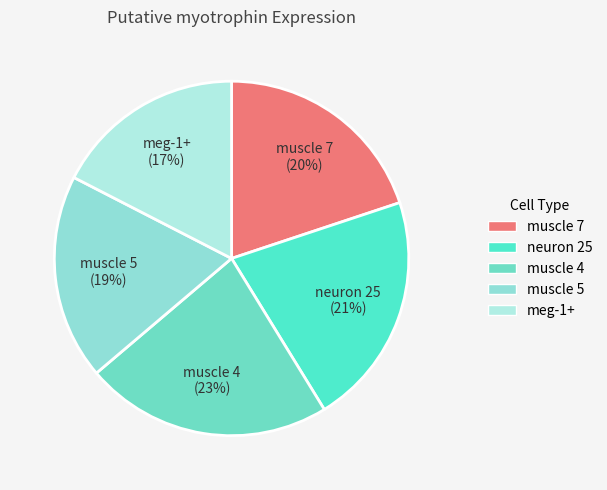

The neuron 25 slice represents 21% of the pie. True or false?

True